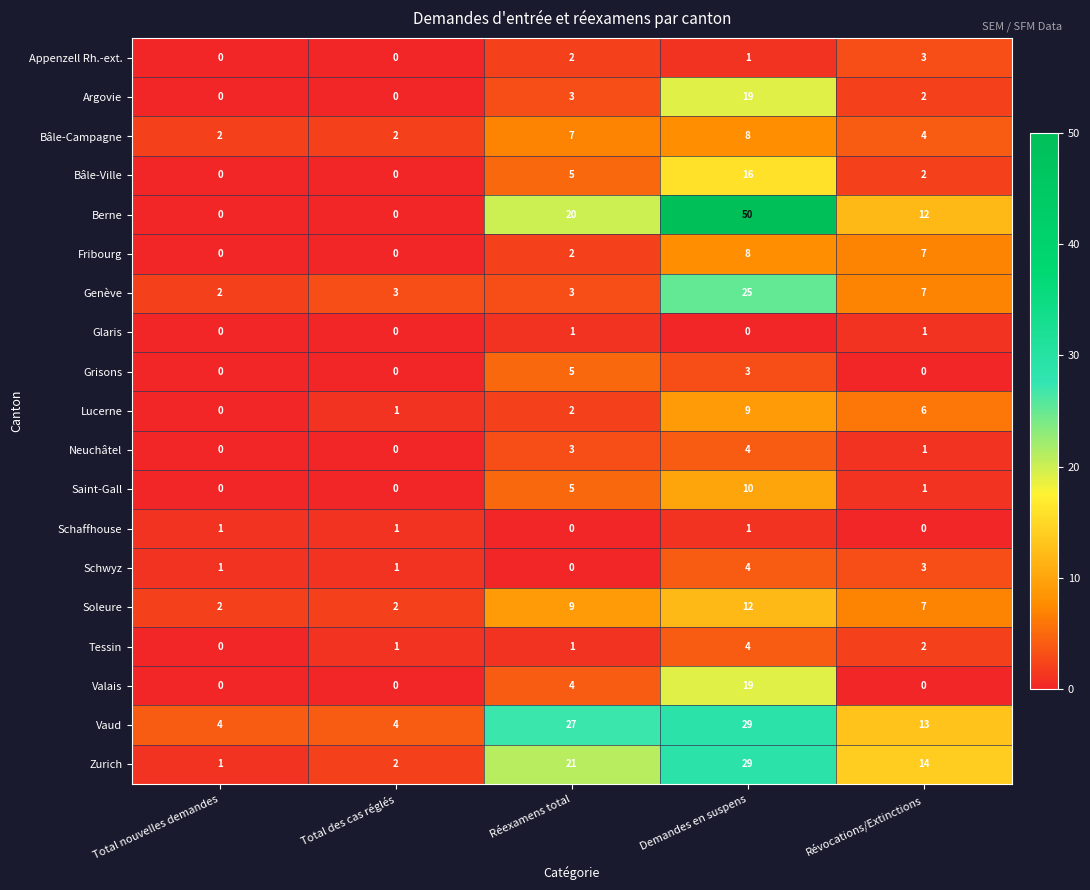

What is the average value of the Bâle-Ville series?

5